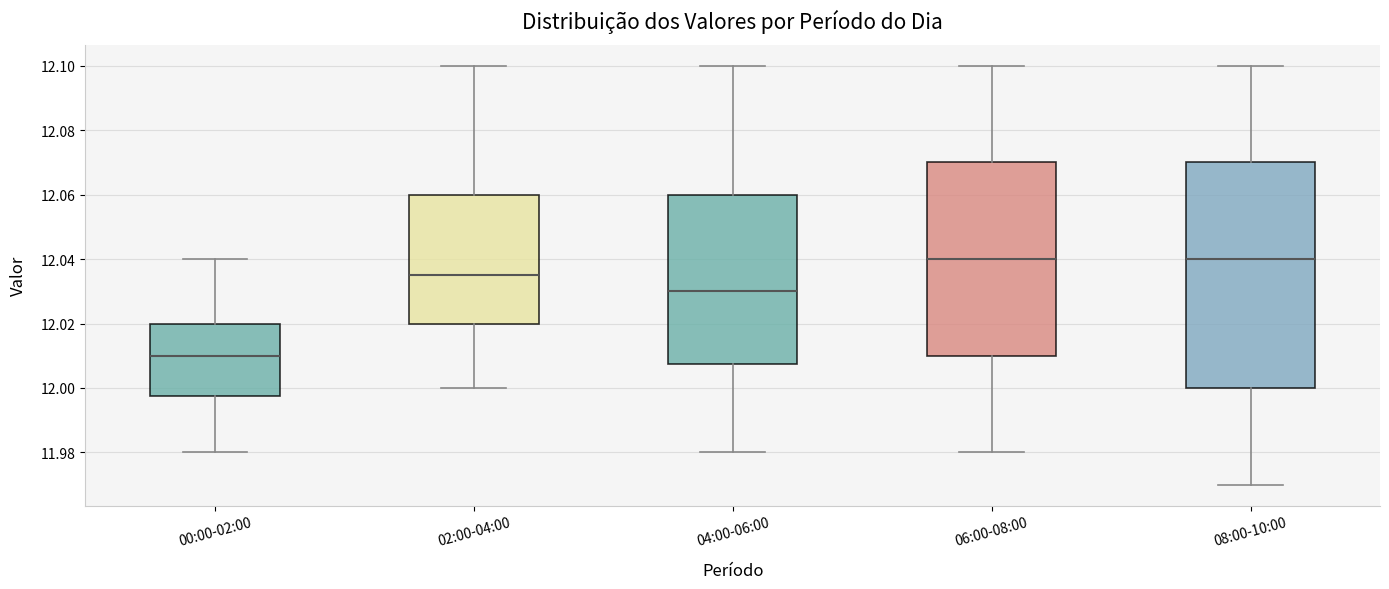

Which box has the lowest median line?

00:00-02:00